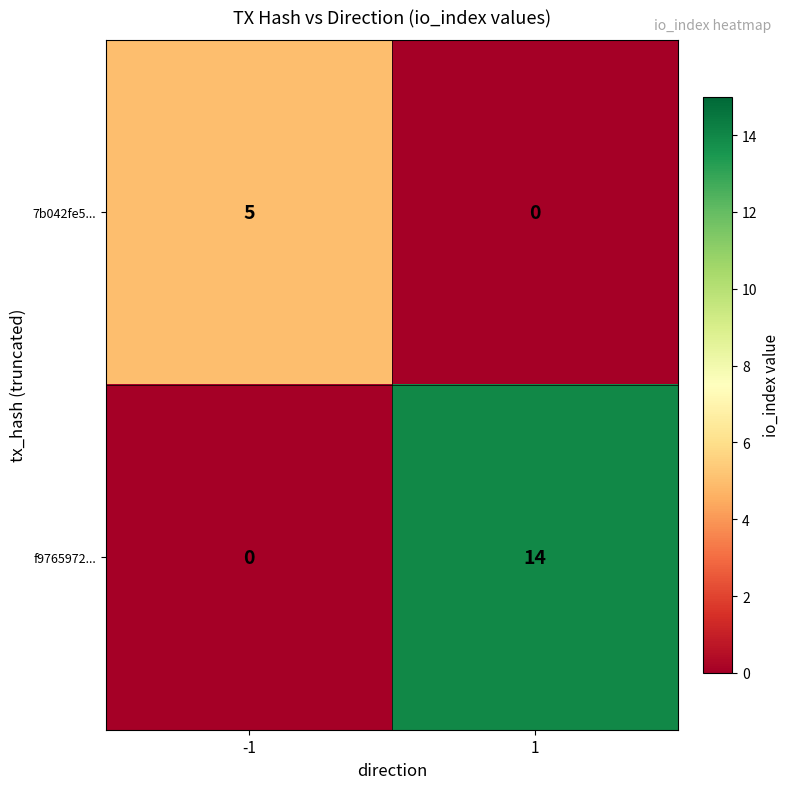

Rank the series at -1 from highest to lowest value.

7b042fe5..., f9765972...